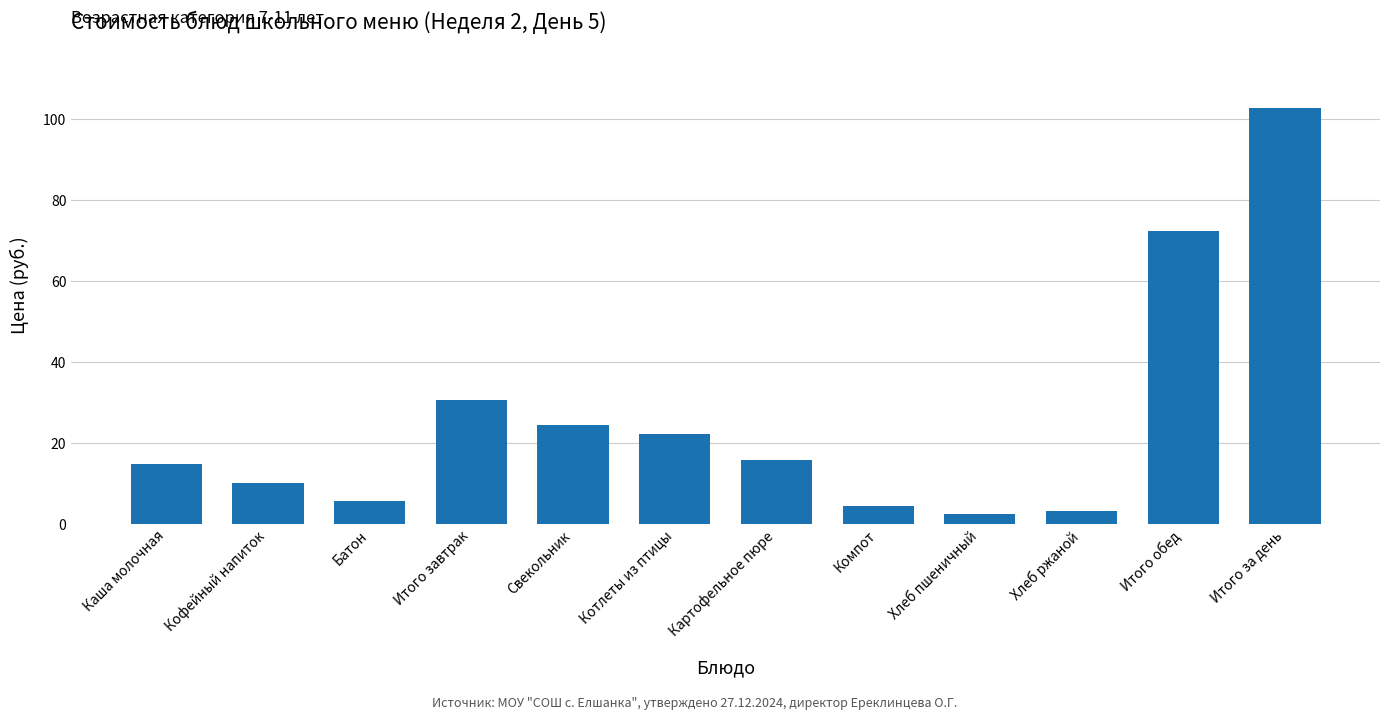

Does the chart contain any negative values?

No